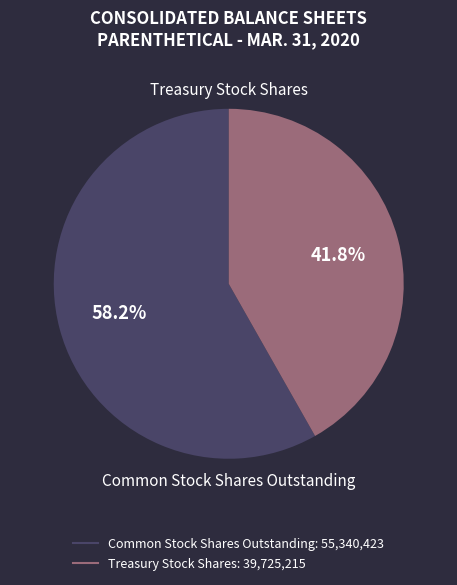

Does any single category account for the majority?

Yes